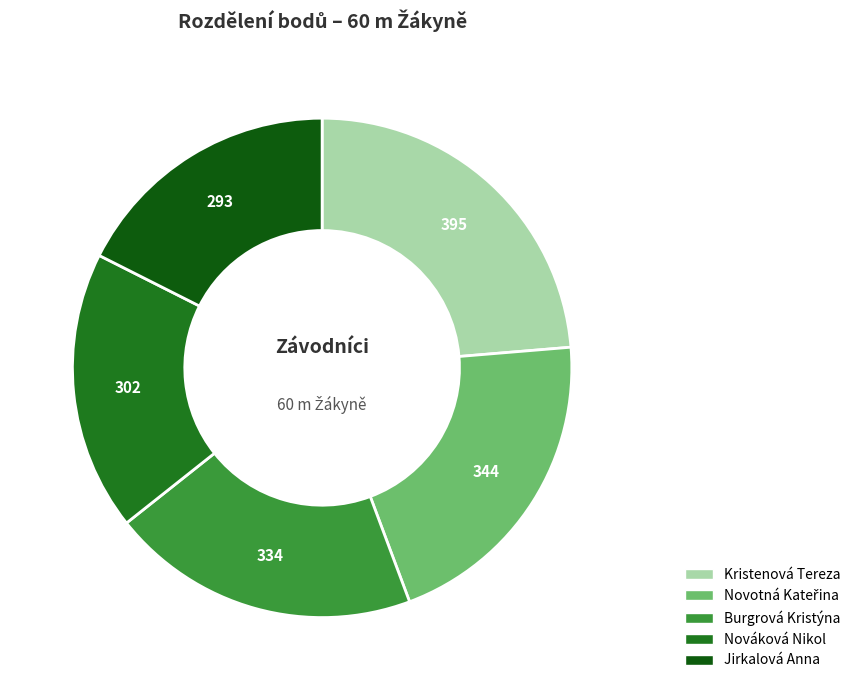

The Kristenová Tereza slice represents 24% of the pie. True or false?

True